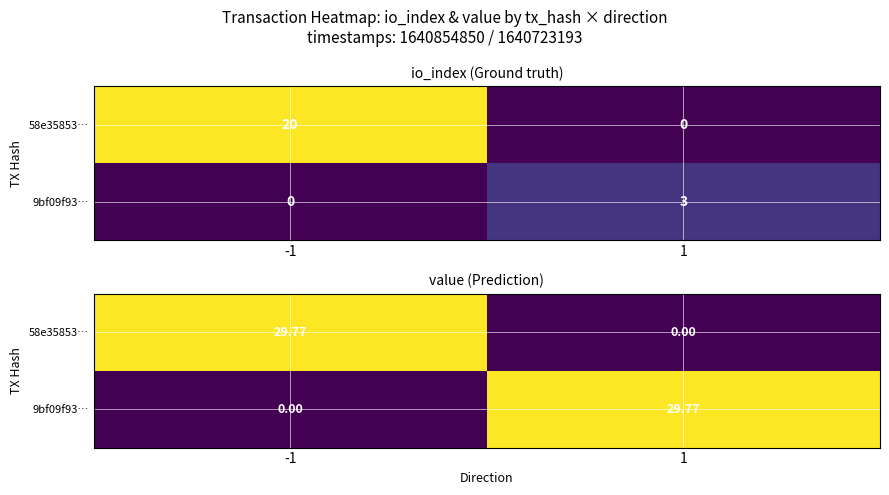

What is the sum of all 58e35853… values?

29.8